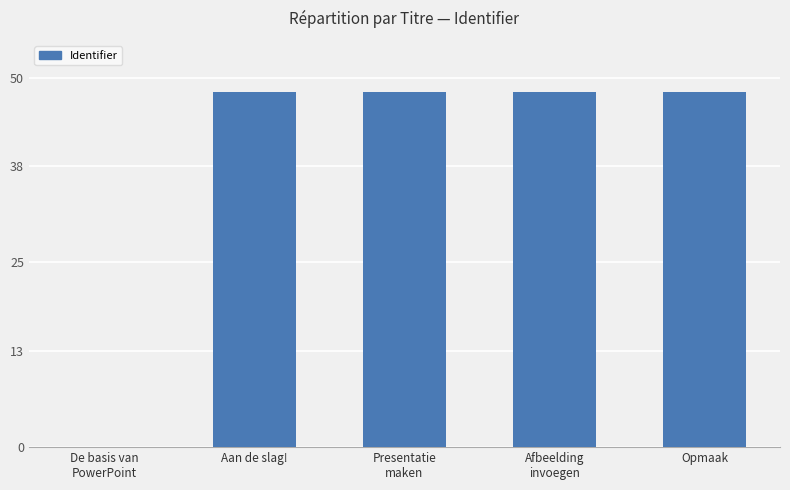

True or false: the data shows 48 at Opmaak.

True